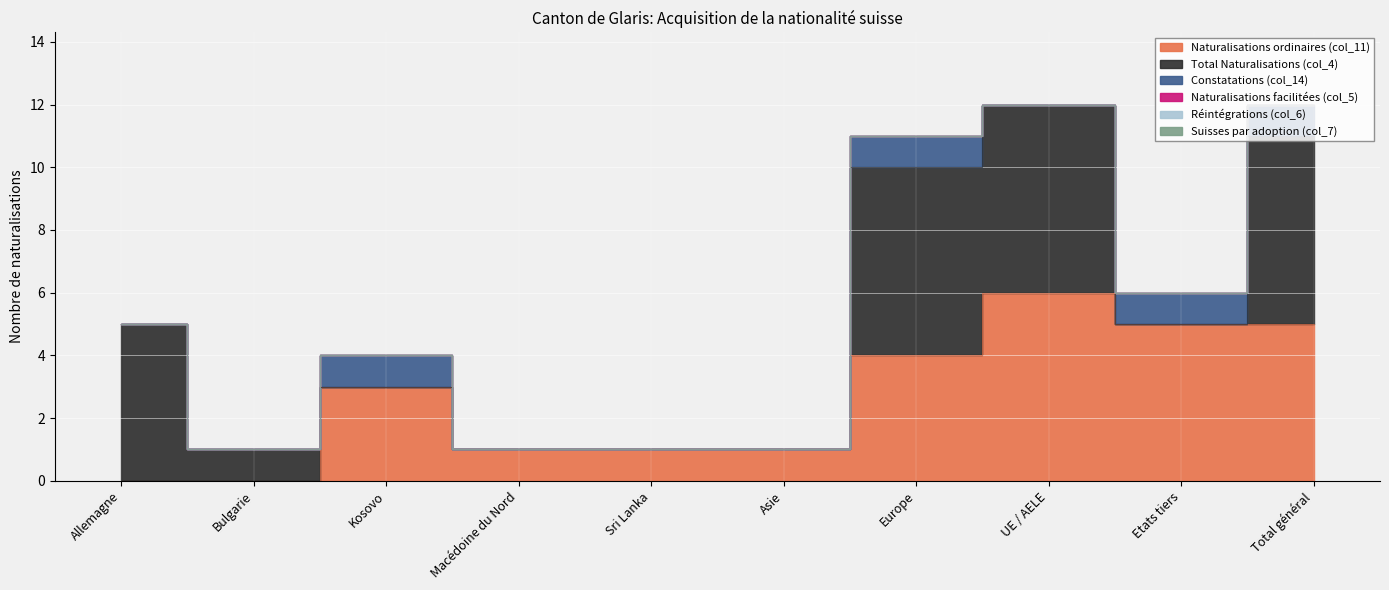

Is it true that Naturalisations ordinaires (col_11) equals 4 at Europe?

True